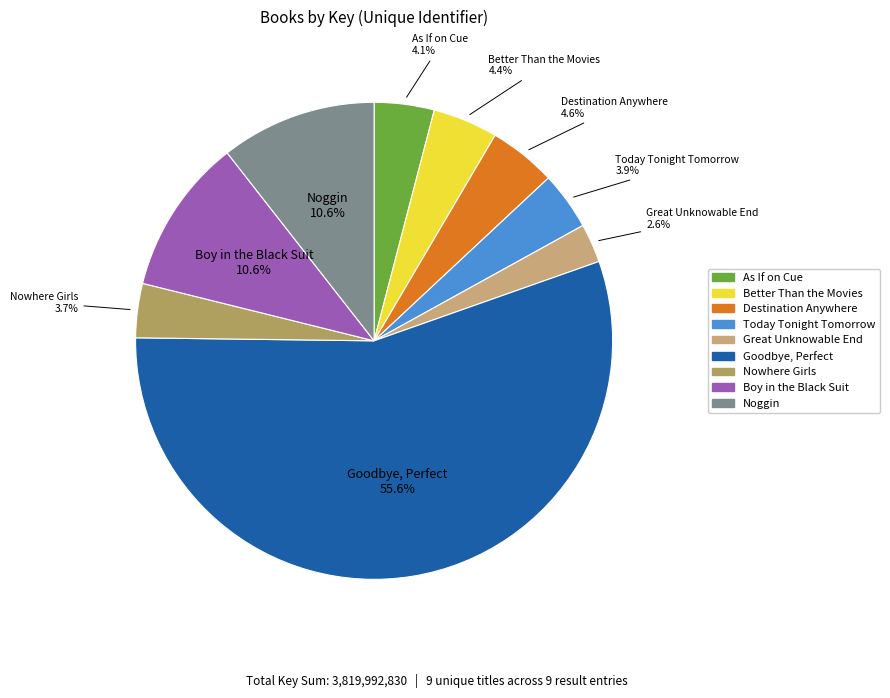

Which category has the biggest portion of the pie?

Goodbye, Perfect